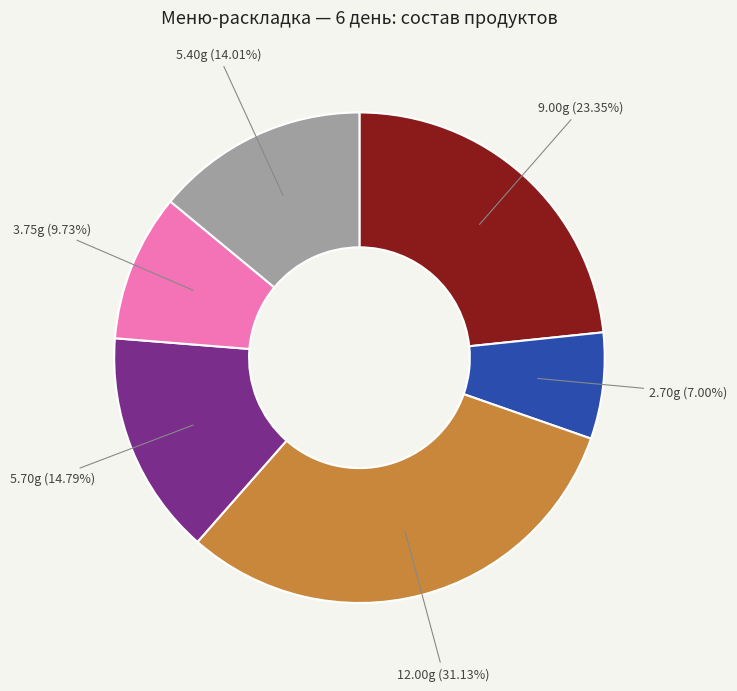

Is there any slice that represents more than half of the pie?

No